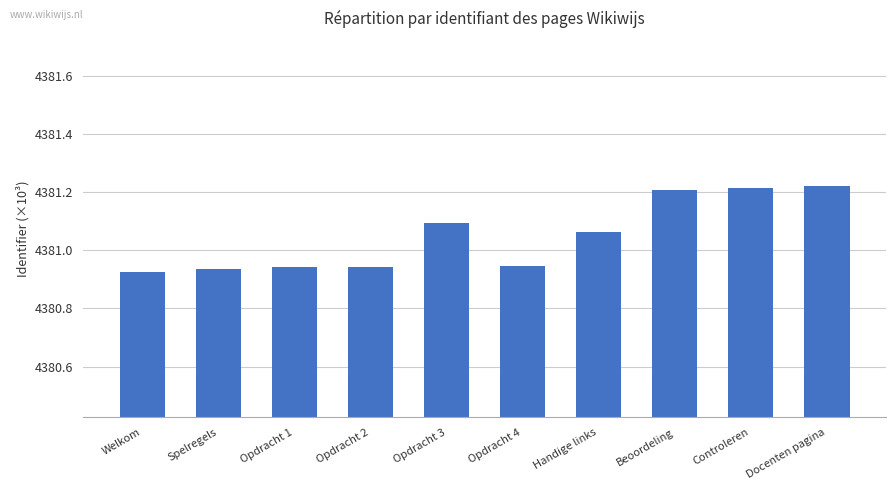

What is the difference between the values at Docenten pagina and Spelregels?

0.3